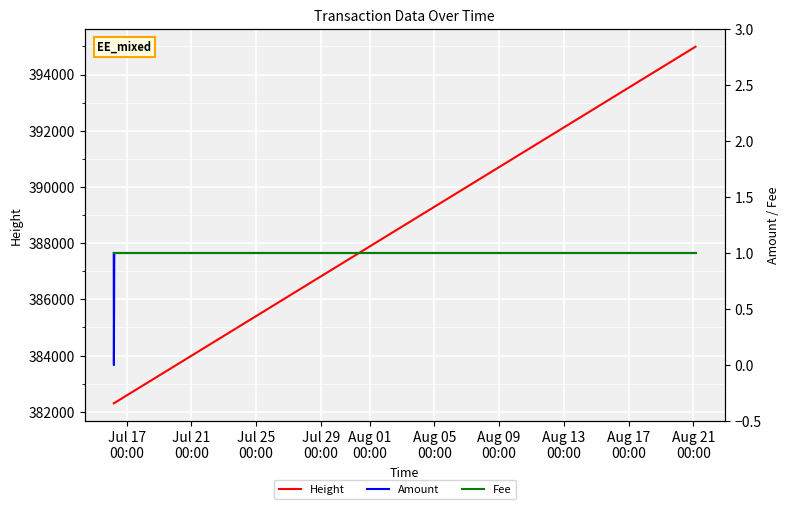

Which series has the widest spread of values?

Height